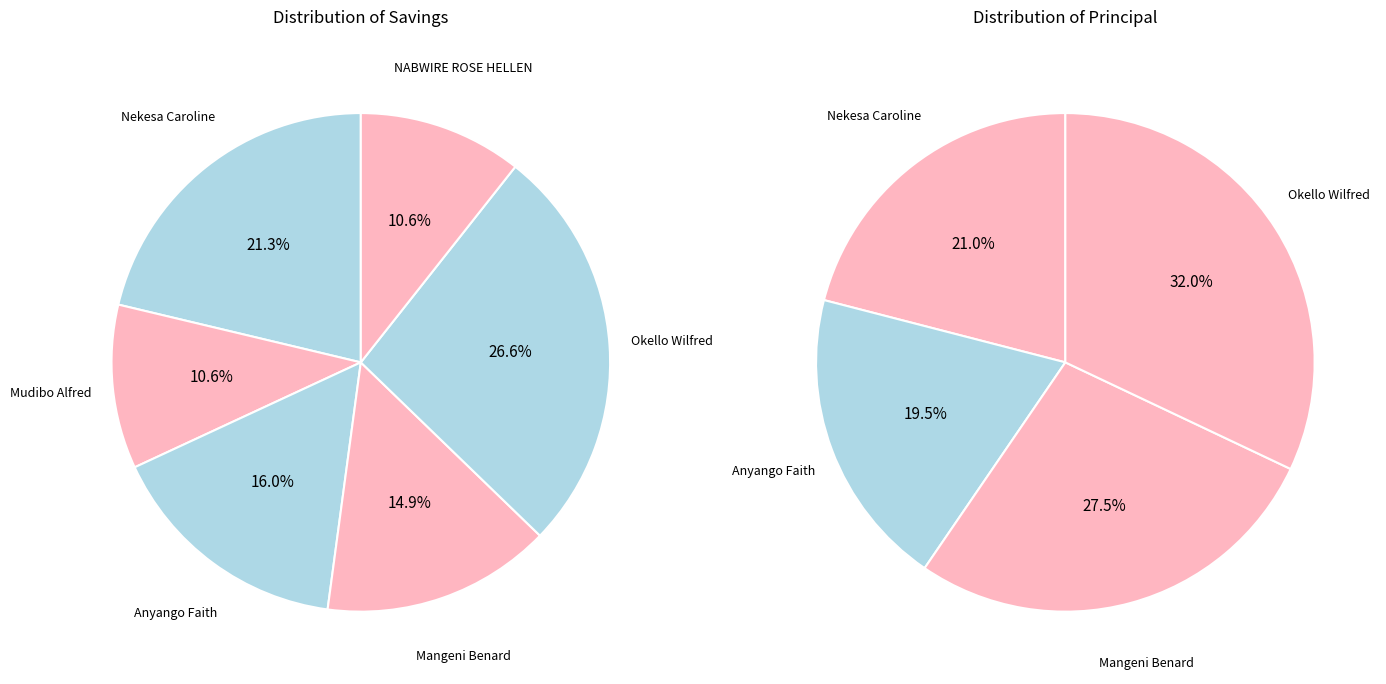

Which category has the biggest portion of the pie?

Okello Wilfred